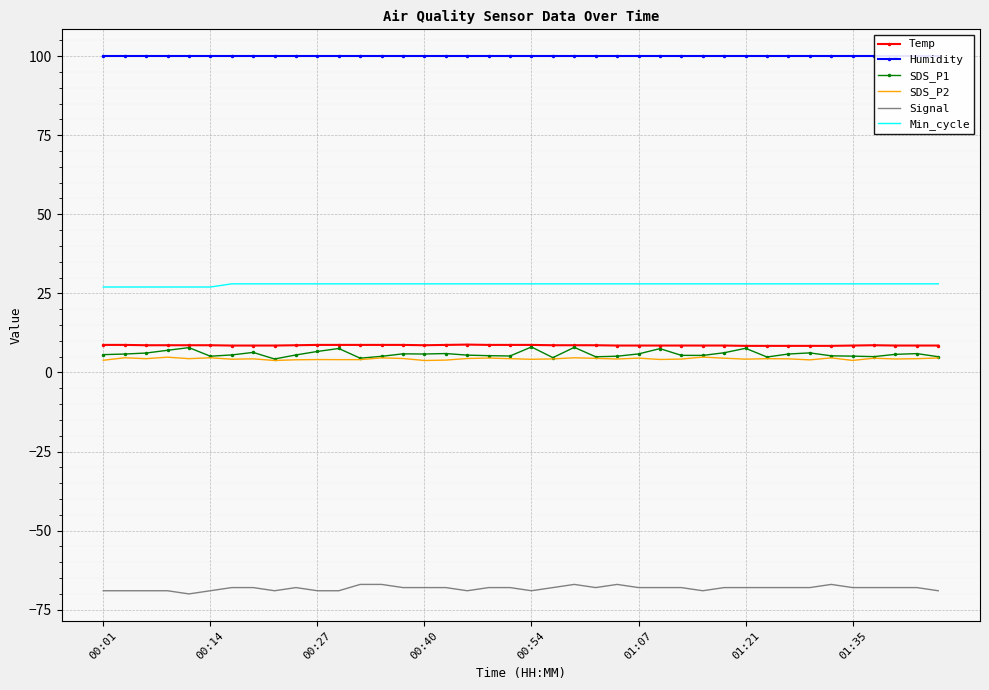

True or false: SDS_P2 and SDS_P1 intersect in this chart.

False